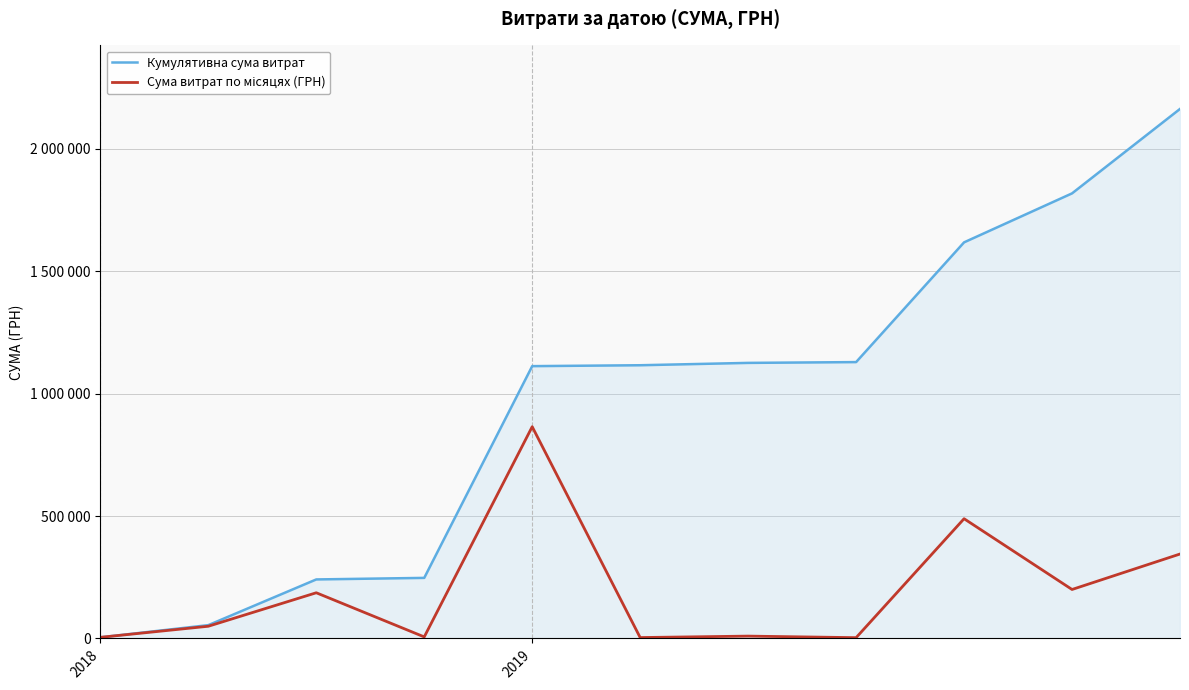

True or false: Кумулятивна сума витрат and Сума витрат по місяцях (ГРН) cross at least once.

False